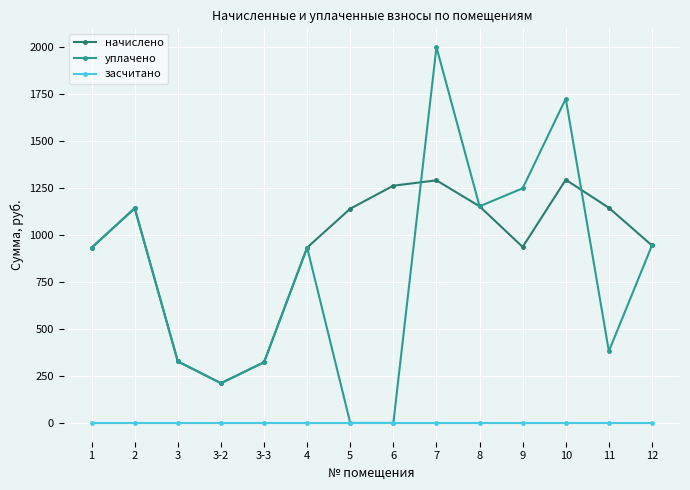

List the series in order of their peak value, lowest first.

засчитано, начислено, уплачено